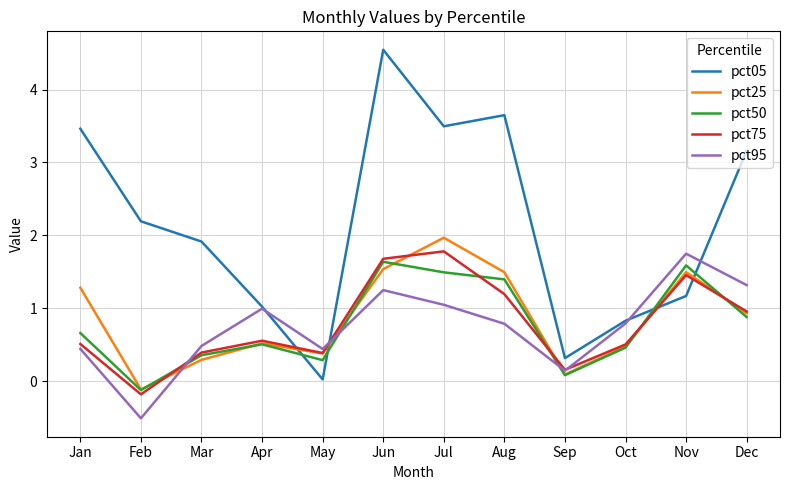

What value does the pct25 series have at Dec?

0.9